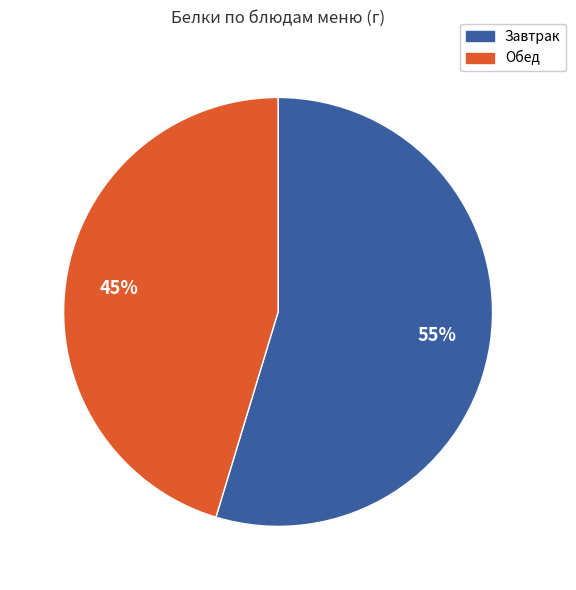

Is there any slice that represents more than half of the pie?

Yes